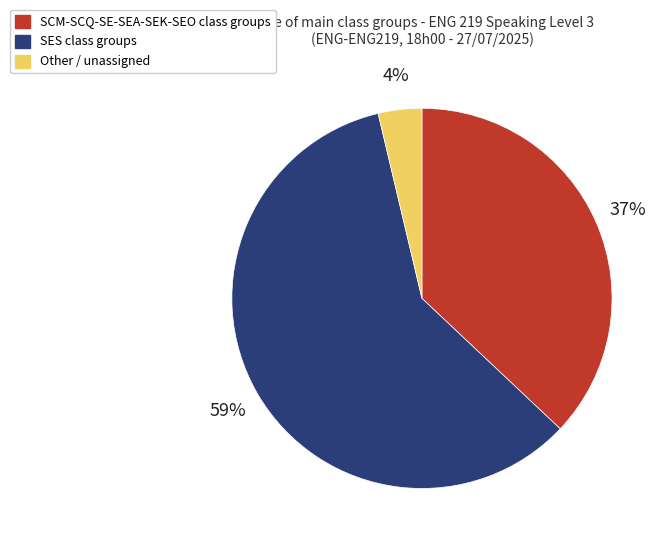

To the nearest percent, what is the average slice percentage?

33%